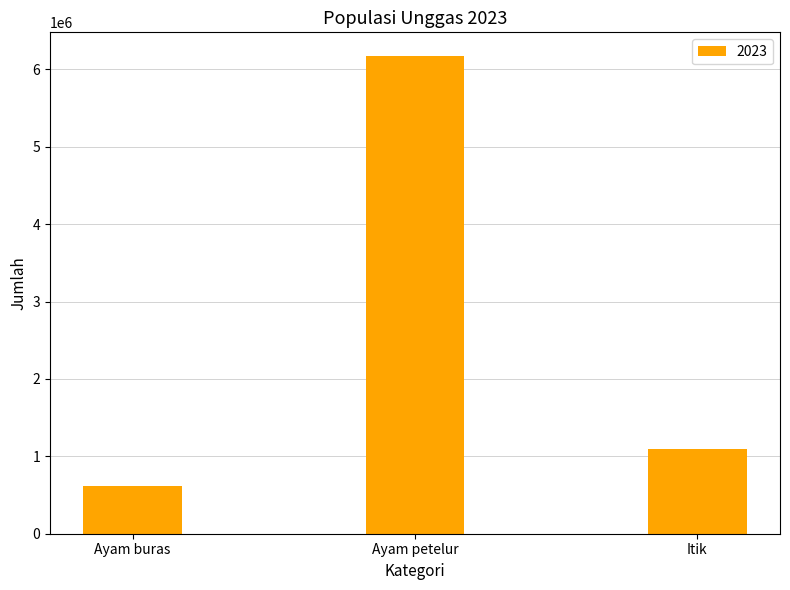

Rank the categories by value from lowest to highest.

Ayam buras, Itik, Ayam petelur